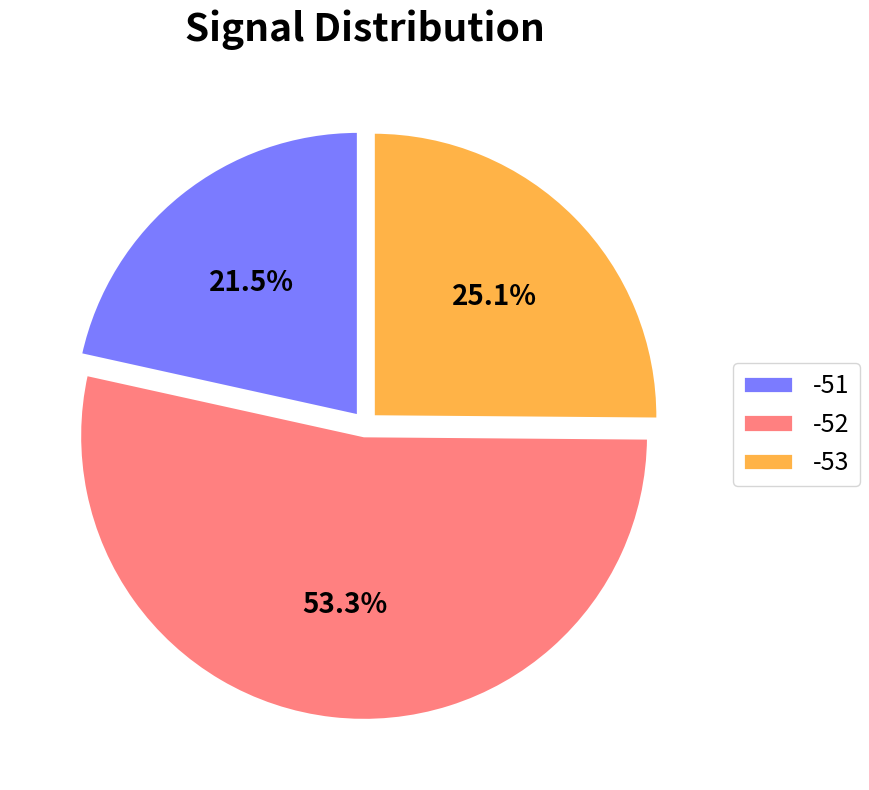

Rank the categories by value from highest to lowest.

-52, -53, -51